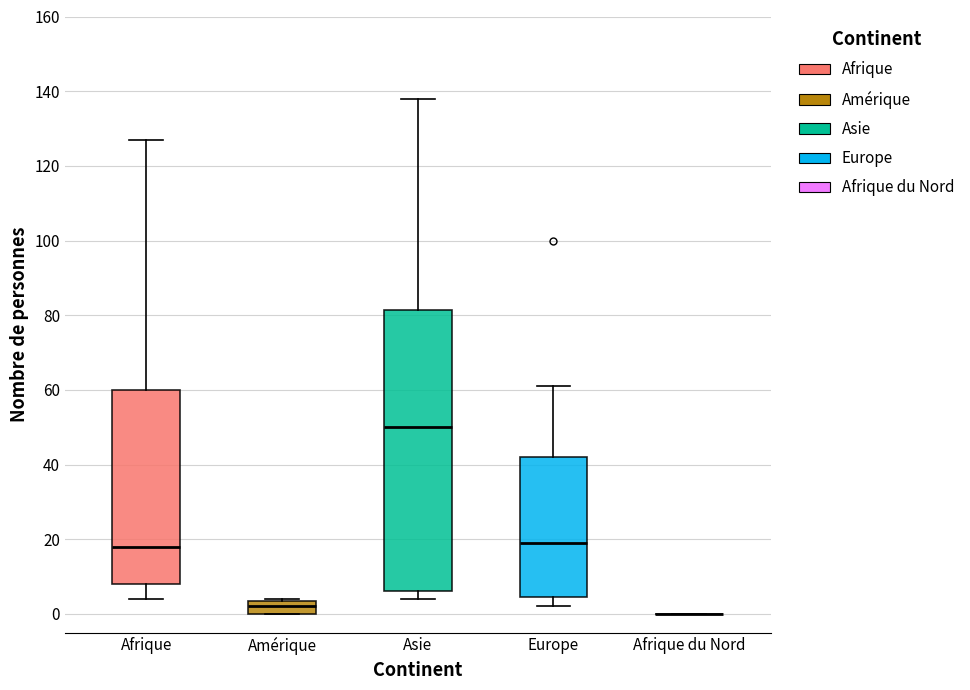

Reading left to right, transcribe this box plot: for each box, give where its median line is, the range the box spans, and where its two whiskers end, as read against the y-axis. The values are not printed on the chart, so give them approximately, as read against the axis.

Afrique: median 18, box 8 to 60, whiskers 4 to 128
Amérique: median 2, box 0 to 4, whiskers 0 to 4
Asie: median 50, box 6 to 82, whiskers 4 to 138
Europe: median 20, box 4 to 42, whiskers 2 to 62
Afrique du Nord: box collapsed to a line at 0, whiskers 0 to 0